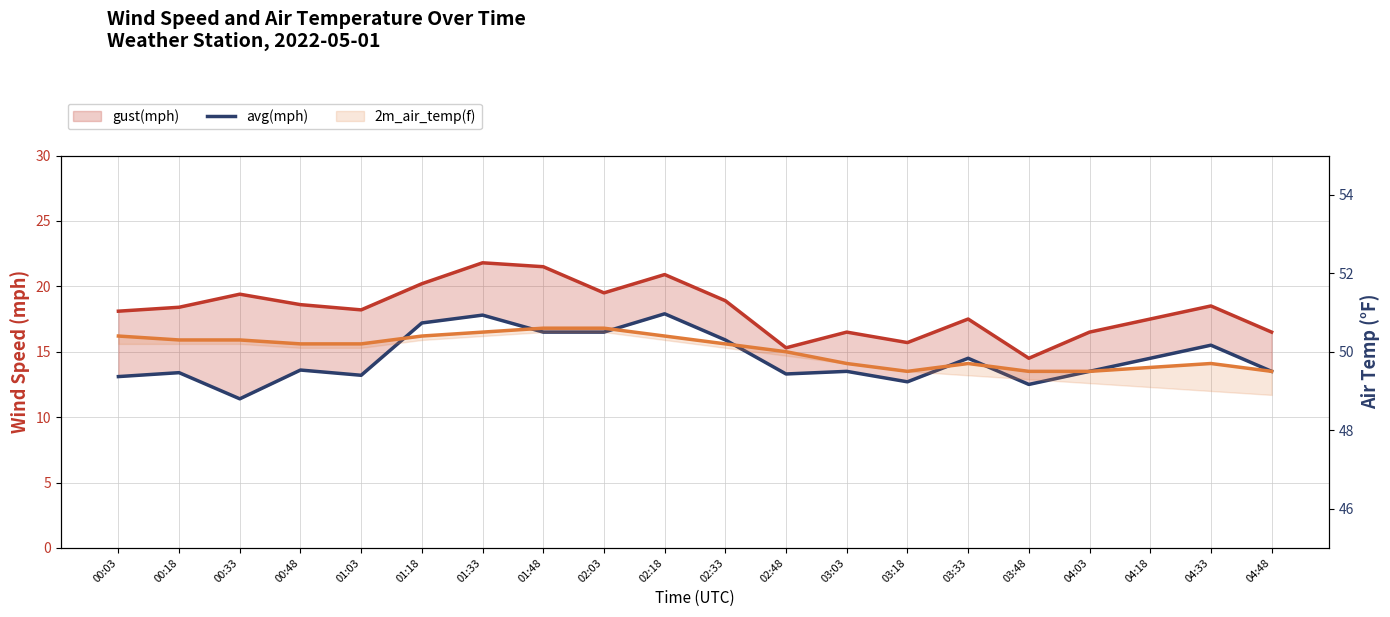

At which category does gust(mph) reach its first local valley?

01:03